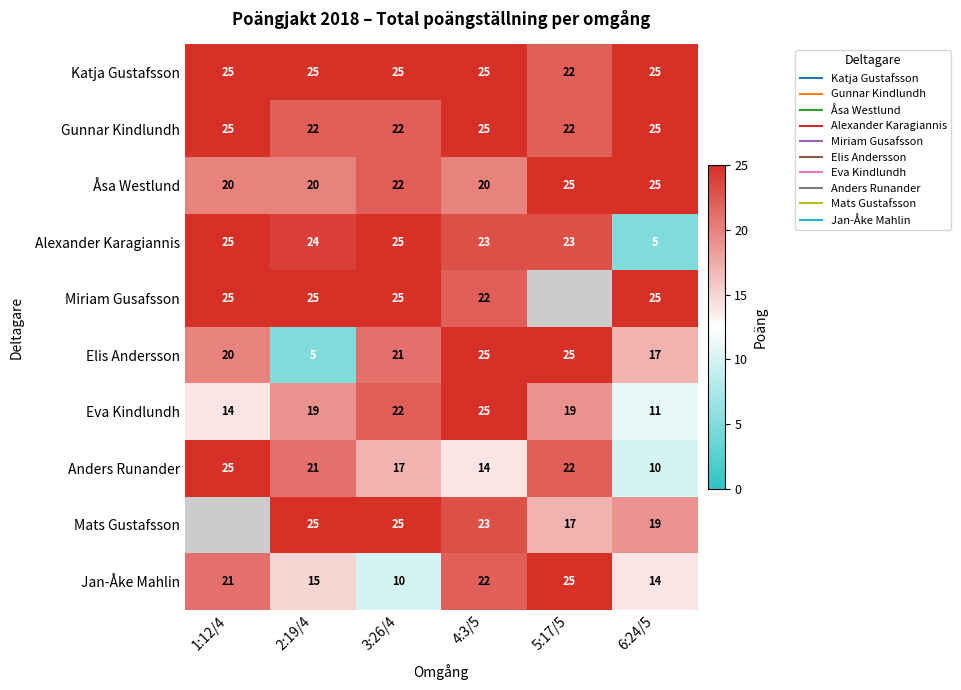

How many data points in Mats Gustafsson are above 19?

3